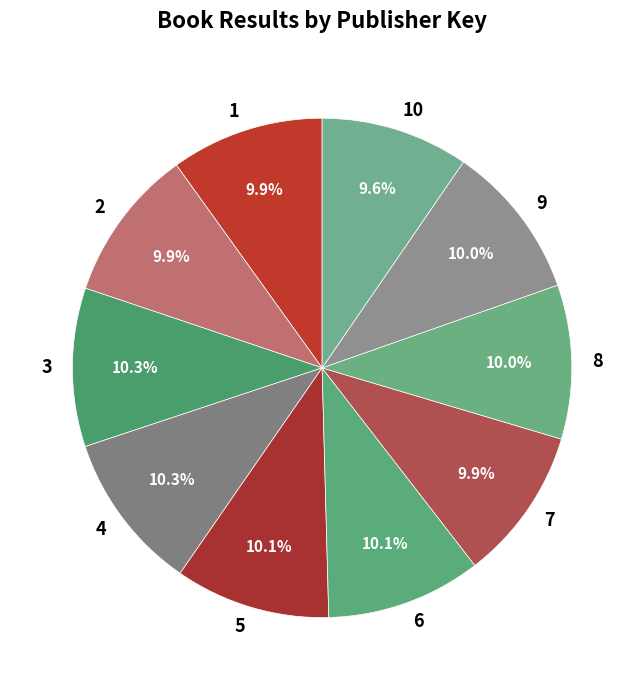

Combined, do 6 and 2 account for over 50%?

No